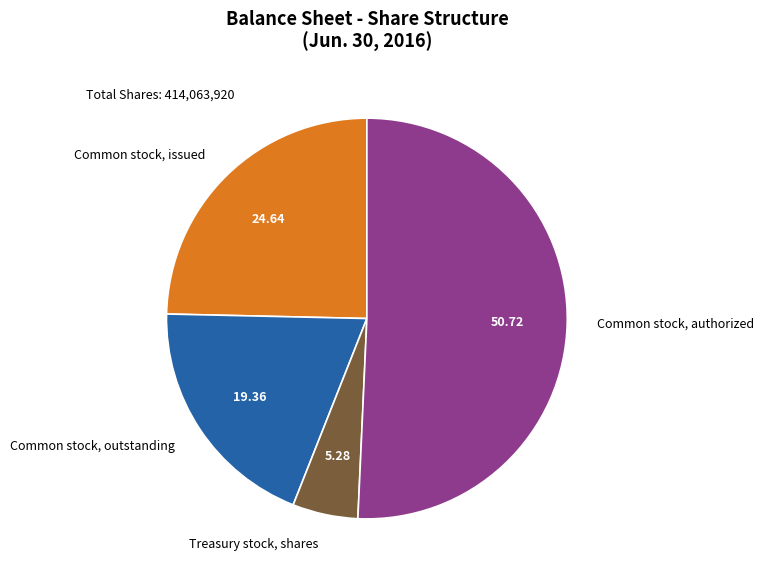

Does Common stock, outstanding represent more than half of the total?

No